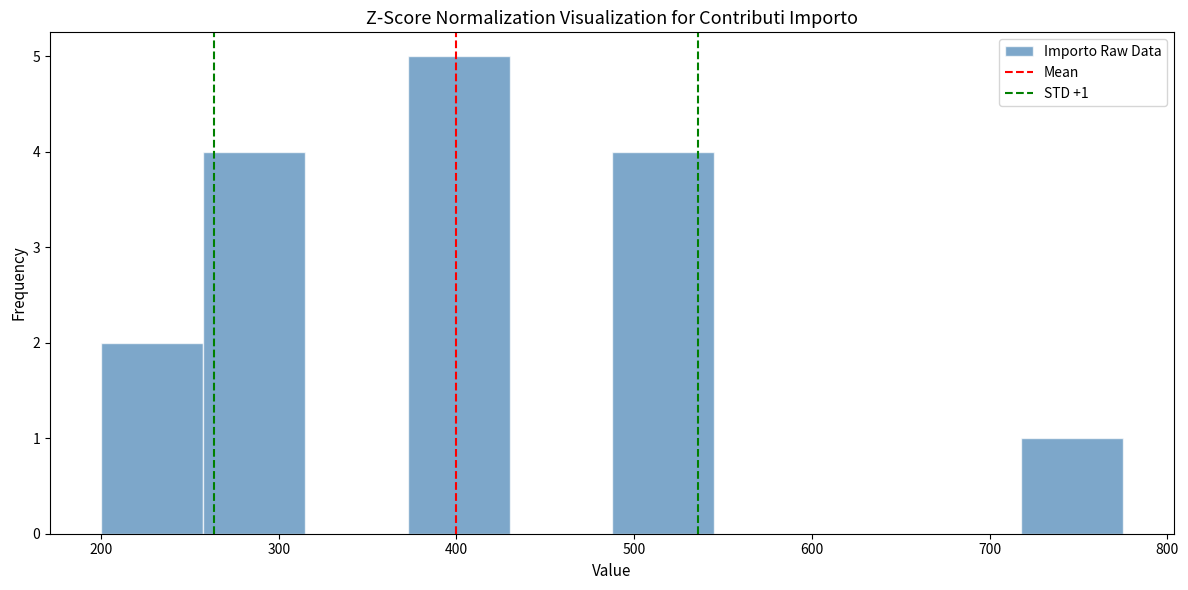

Which range on the x-axis has the tallest bar?

370 to 430